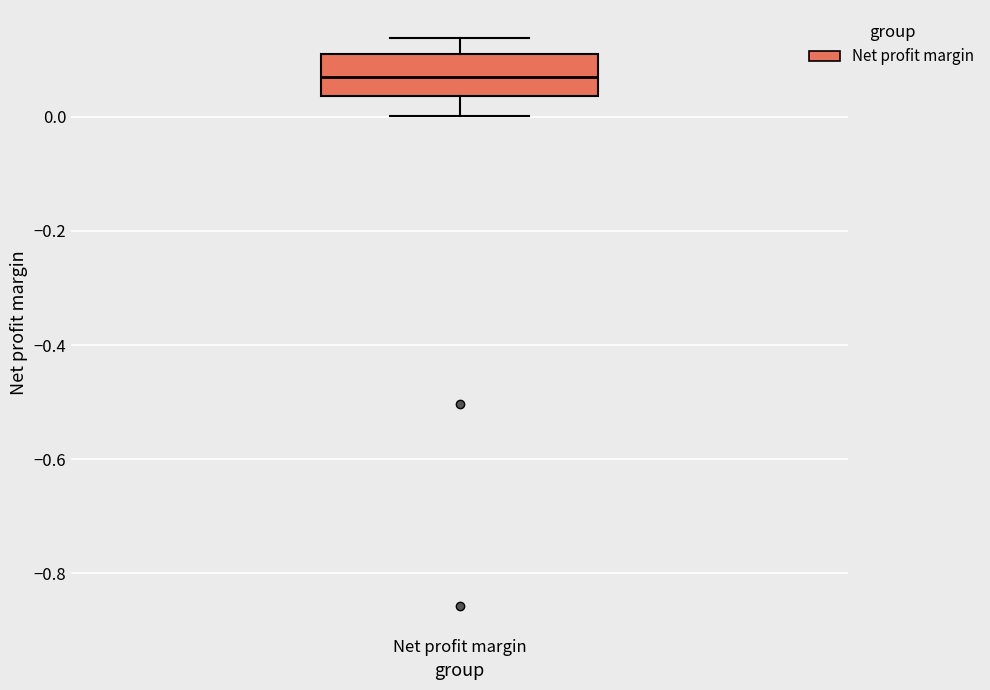

Transcribe this box plot: give where the median line is, the range the box spans, and where the two whiskers end, as read against the y-axis. The values are not printed on the chart, so give them approximately, as read against the axis.

median 0.06, box 0.04 to 0.10, whiskers 0.00 to 0.14